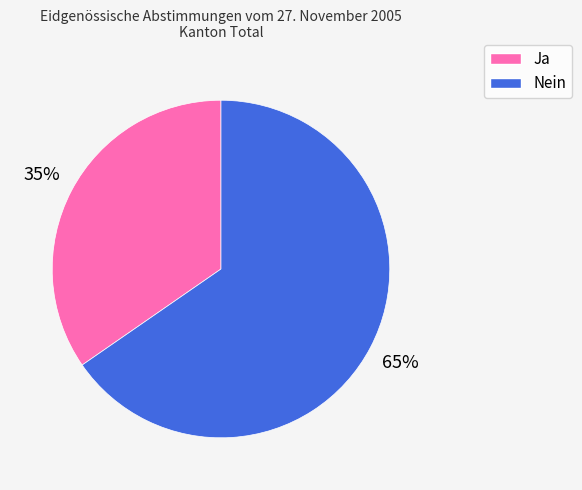

Is there any slice that represents more than half of the pie?

Yes